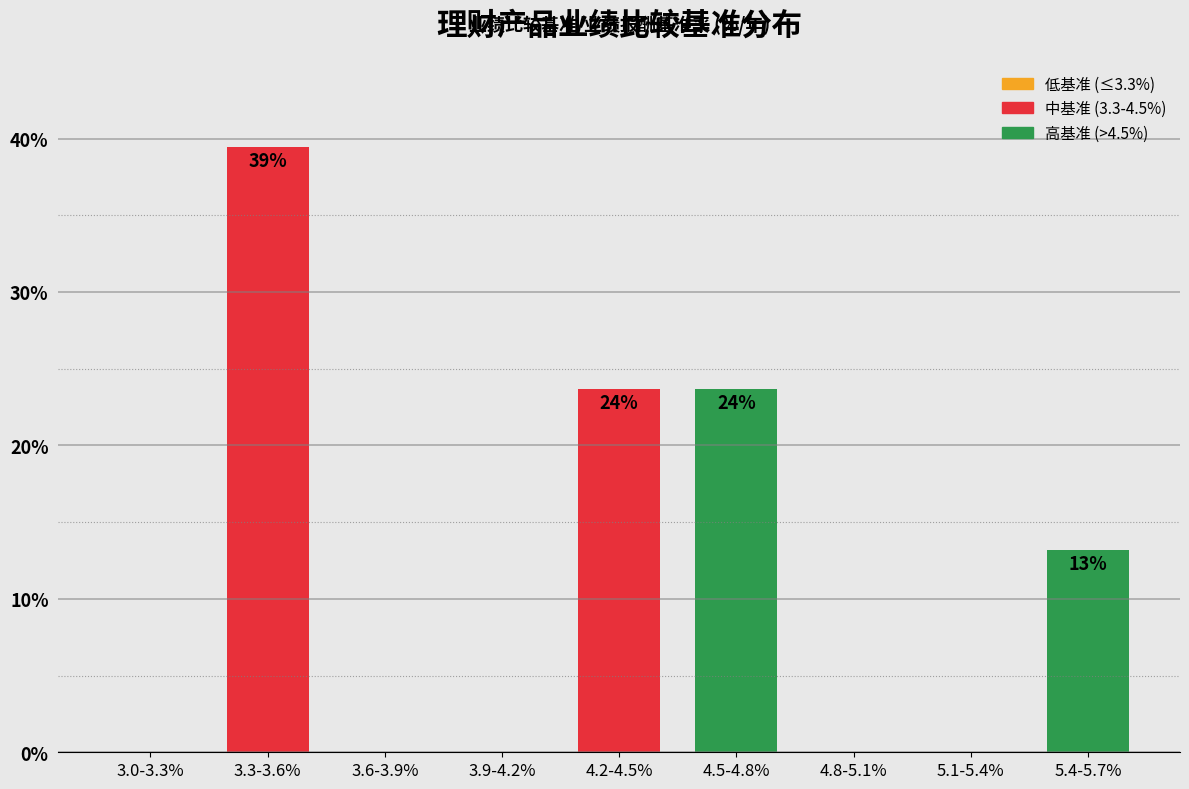

Reading right to left, list all the values displayed in this chart.

5.4-5.7%=13.2	5.1-5.4%=0.0	4.8-5.1%=0.0	4.5-4.8%=23.7	4.2-4.5%=23.7	3.9-4.2%=0.0	3.6-3.9%=0.0	3.3-3.6%=39.5	3.0-3.3%=0.0